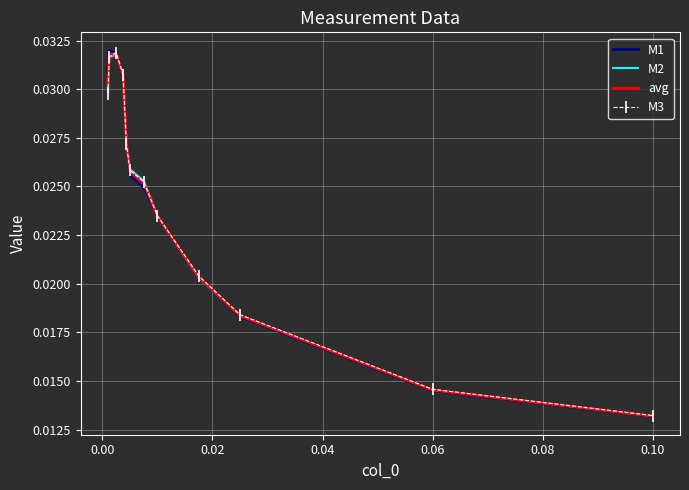

True or false: avg has more than 0 points higher than both neighbors.

True